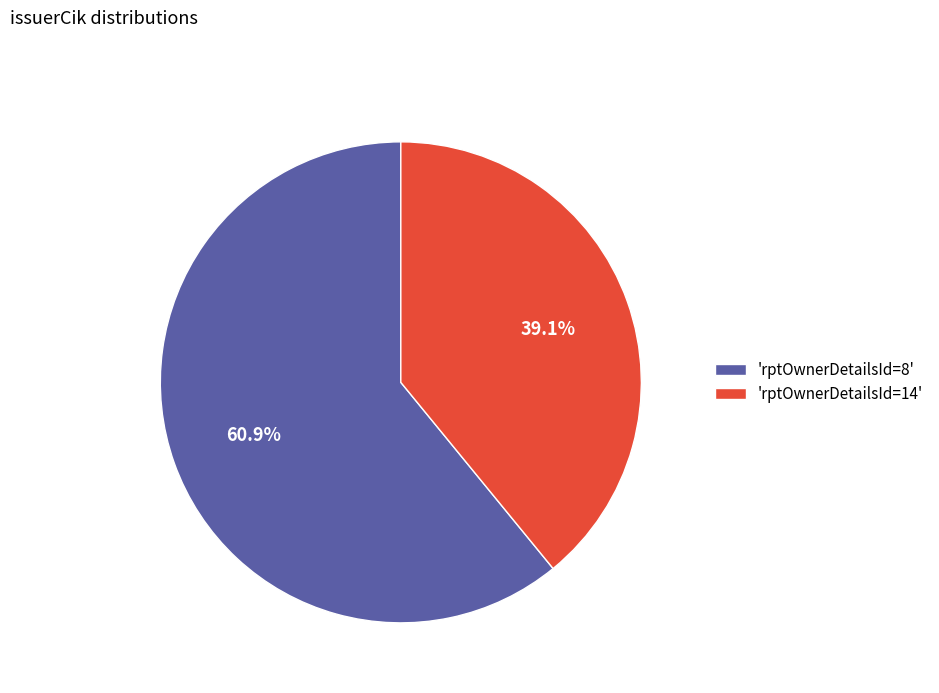

Which category accounts for the majority?

'rptOwnerDetailsId=8'